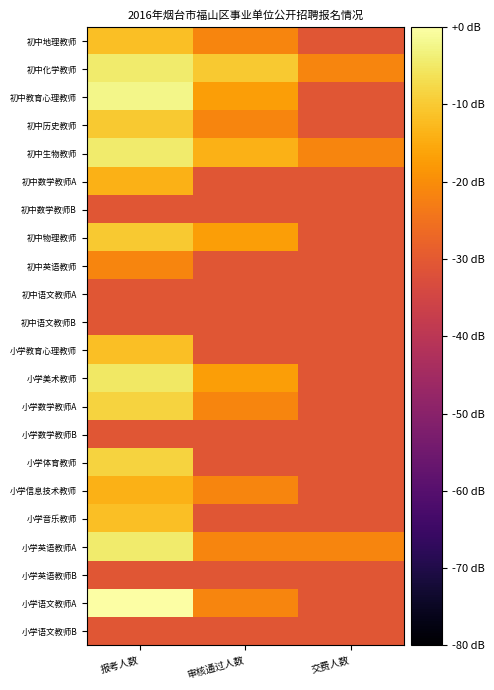

Which series has the largest range (max minus min)?

小学语文教师A